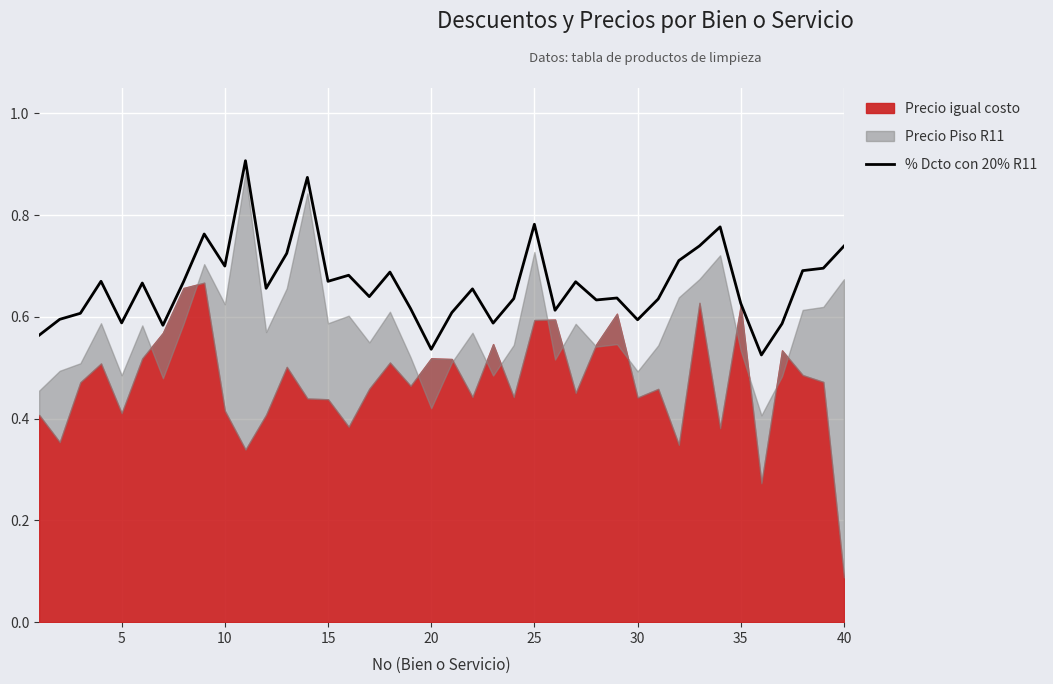

Count the number of categories in the chart.

40